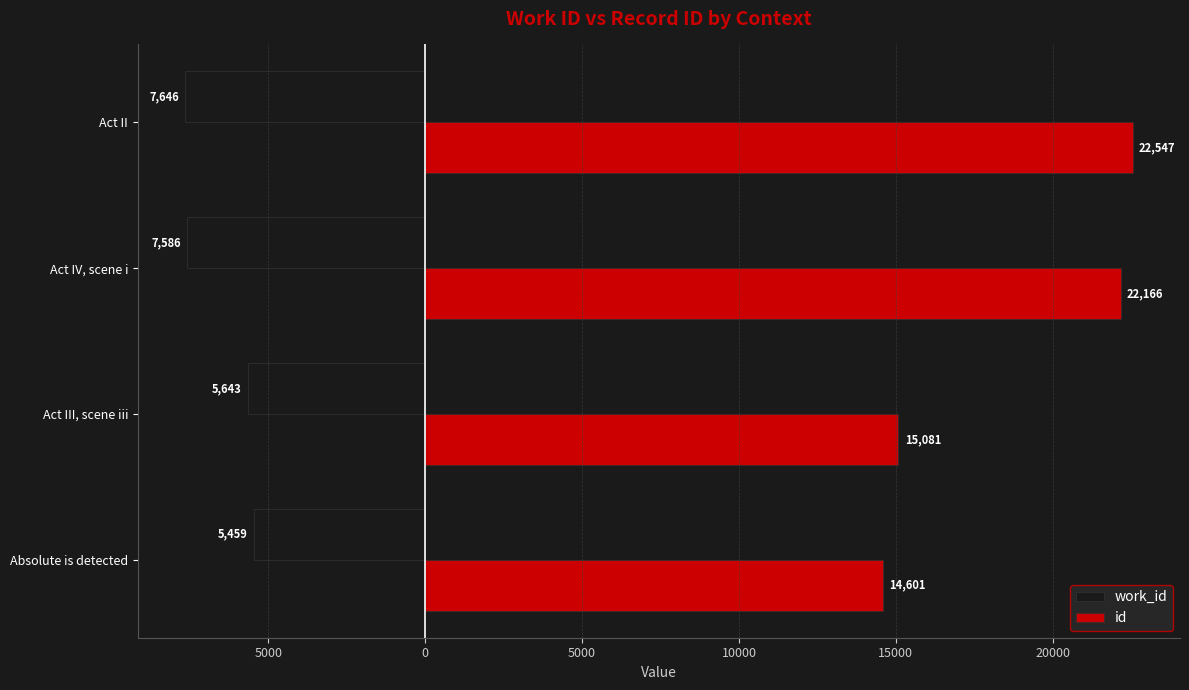

What are all the series names shown in the legend?

work_id, id